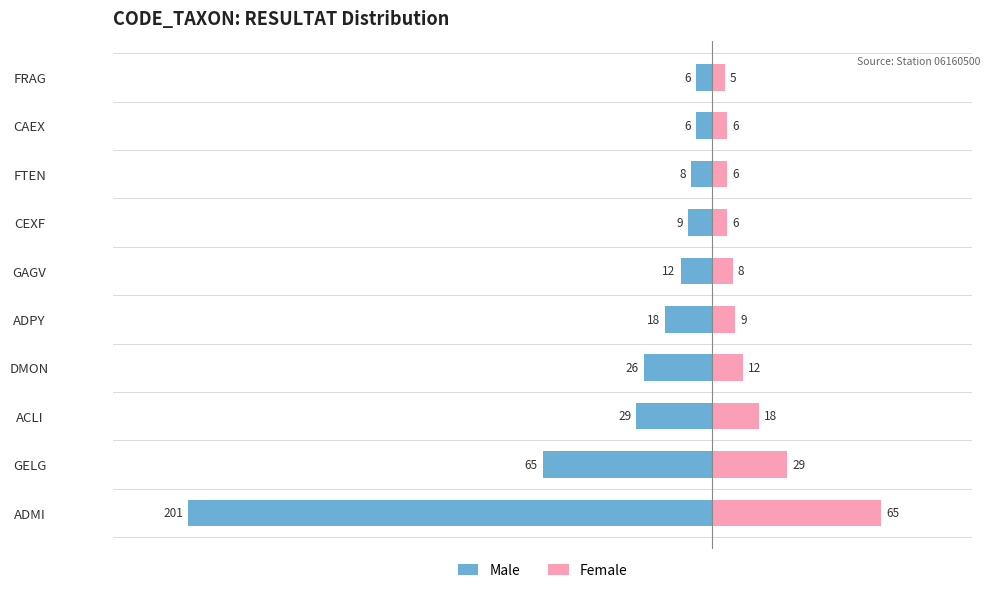

What is the average value of the Male series?

-38